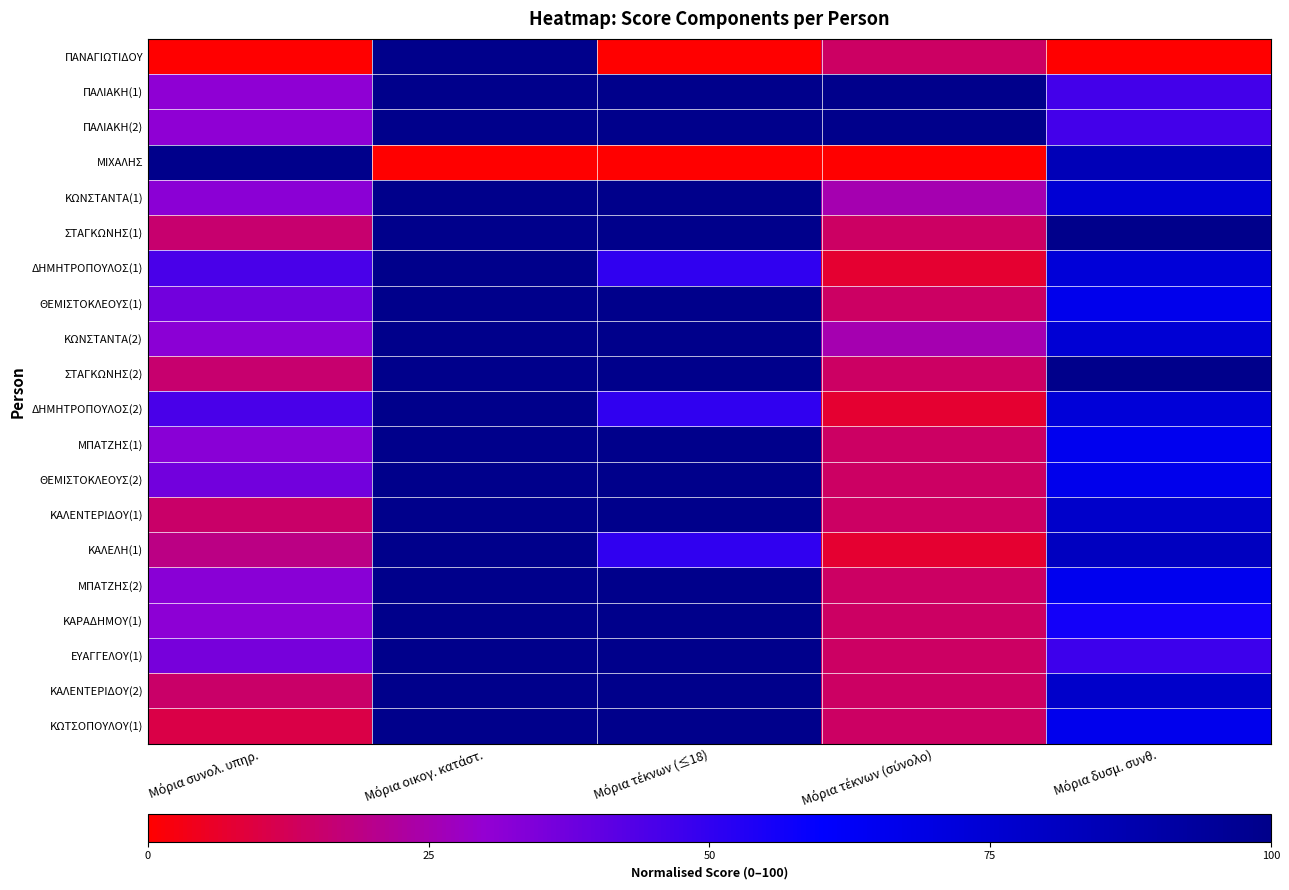

Count the number of data series in this chart.

20